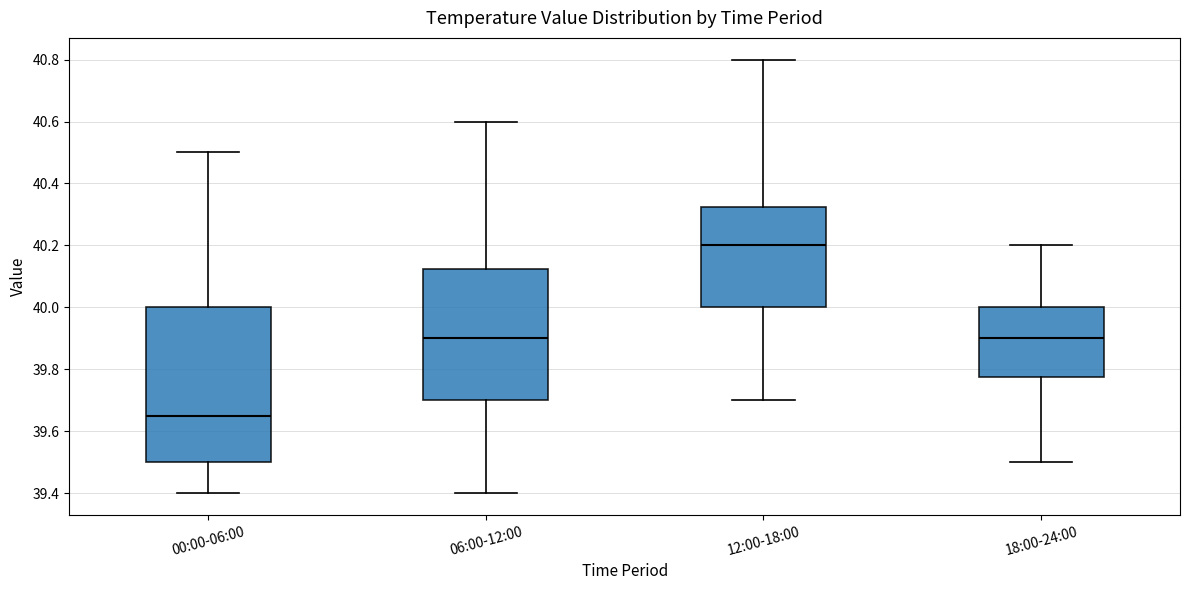

Comparing the boxes themselves (not the whiskers), which one is the tallest?

00:00-06:00